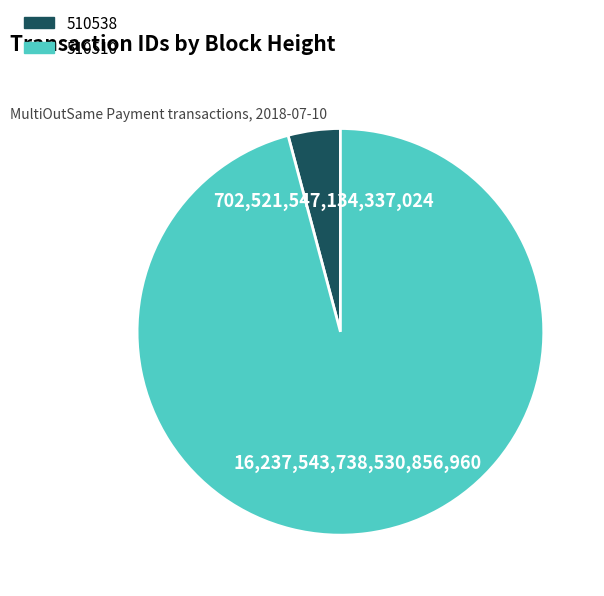

Which has a higher value, 510538 or 510510?

510510